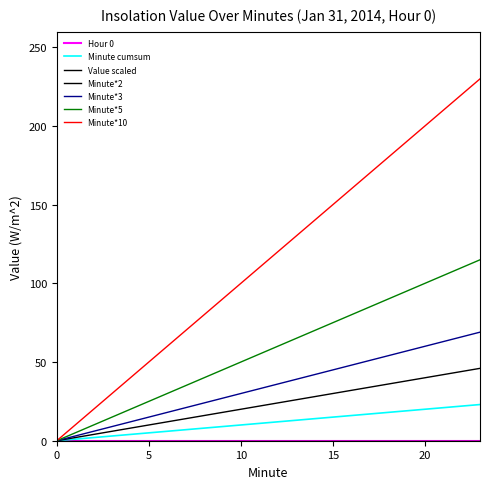

Which series has the widest spread of values?

Minute*10